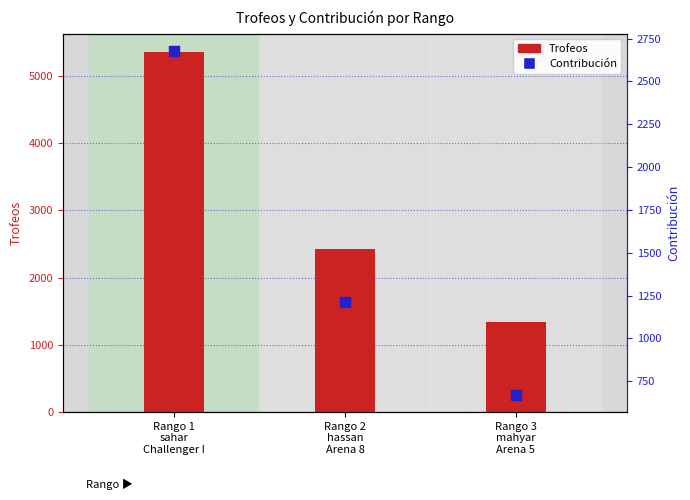

Which series has the widest spread of Y values?

Trofeos